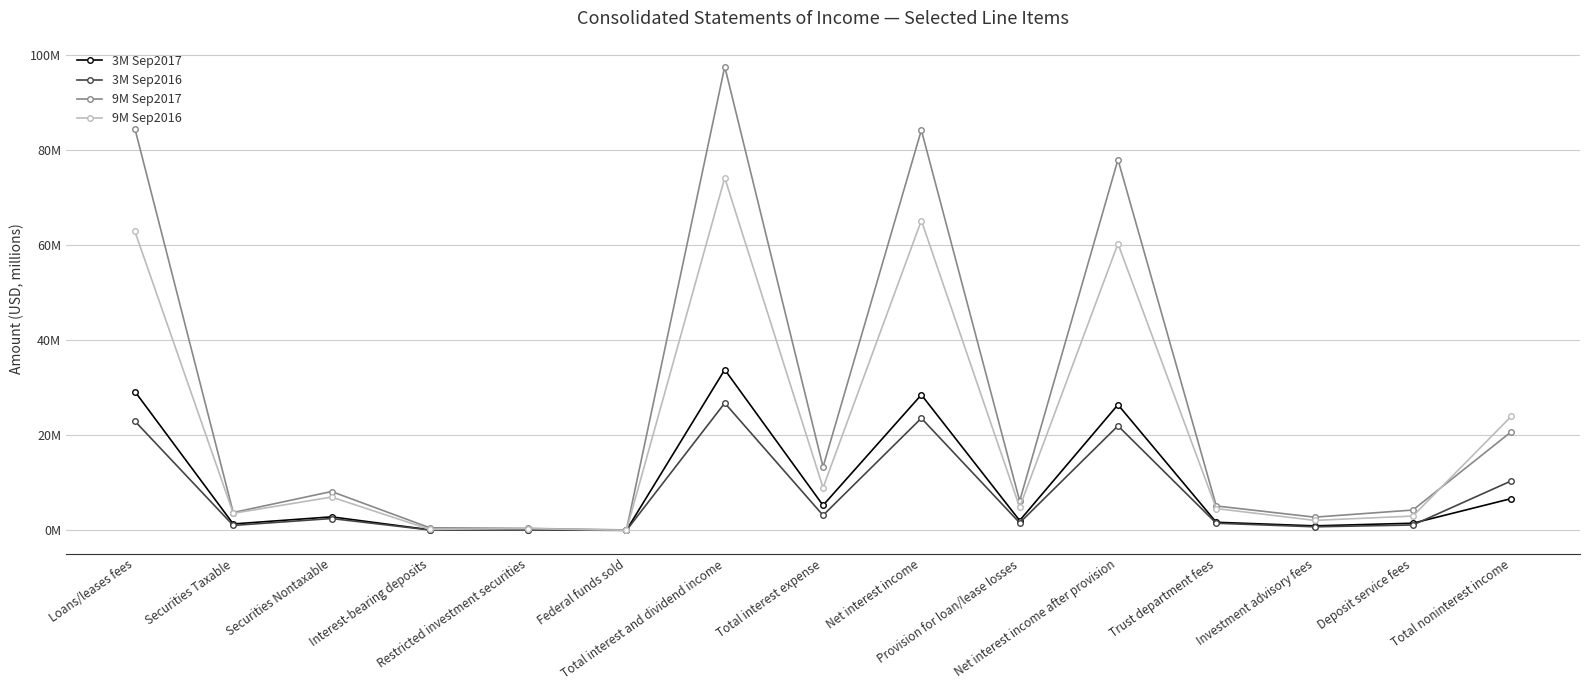

How many interior local peaks does the 9M Sep2017 series have?

4